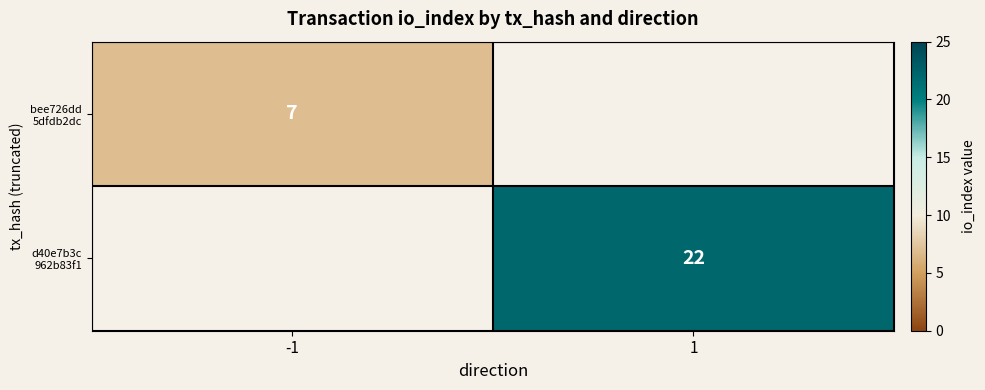

The value of bee726dd 5dfdb2dc at -1 is 7.0. True or false?

True